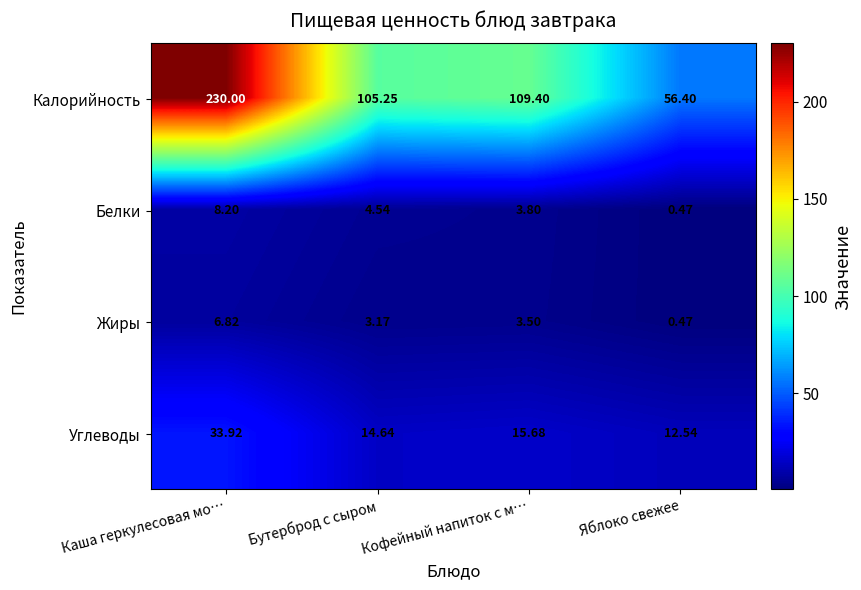

Which series has the largest range (max minus min)?

Калорийность